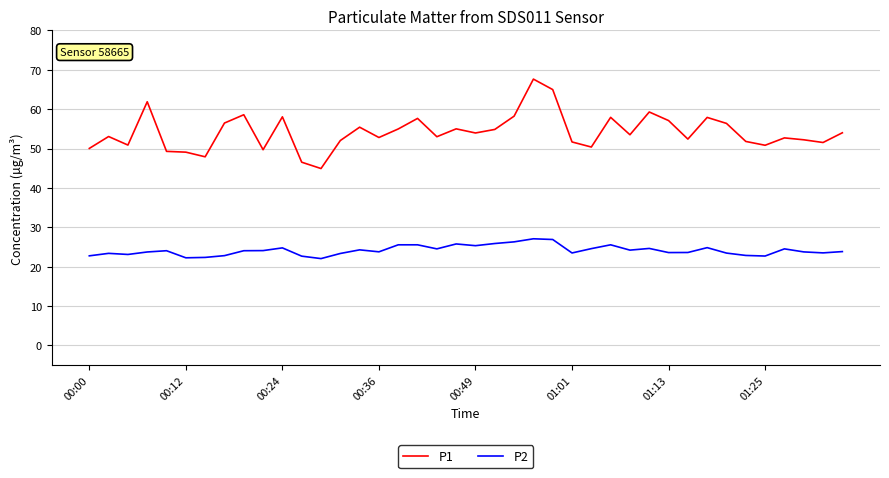

Which series has the largest range (max minus min)?

P1